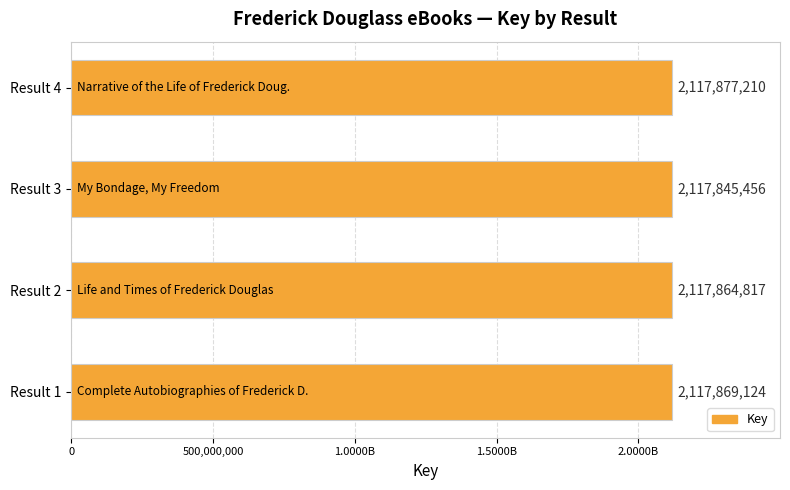

Are the bars horizontal?

Yes